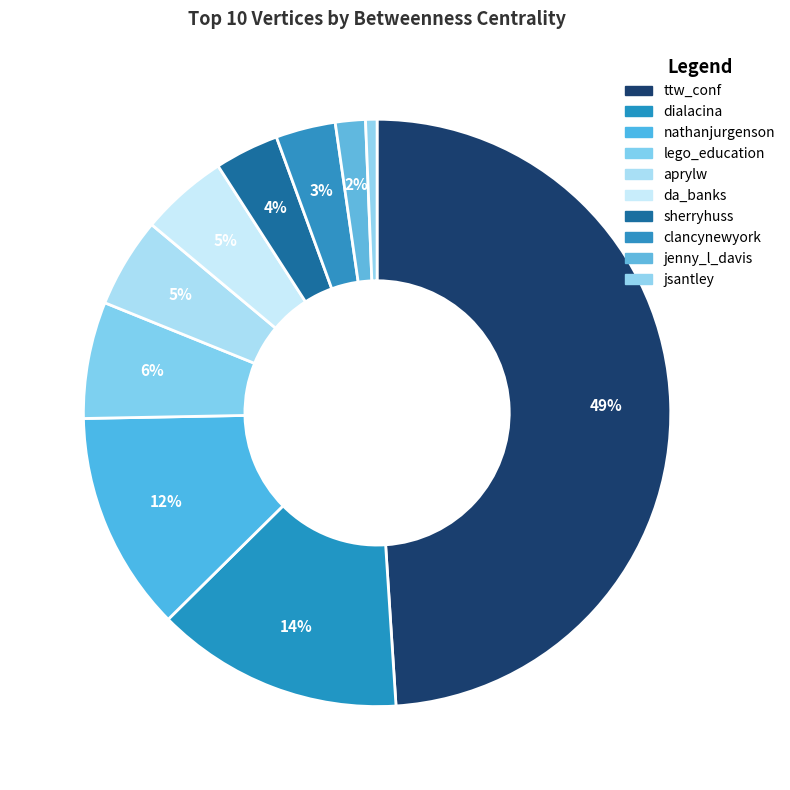

How many slices are in this pie chart?

10